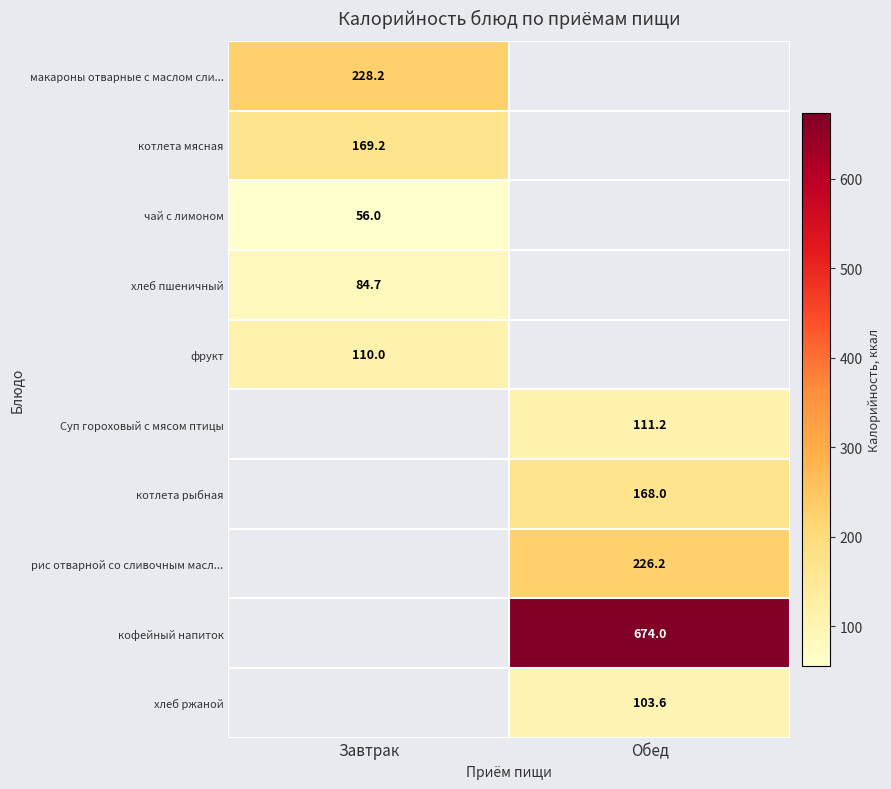

Between Завтрак and Обед, which is larger?

Обед